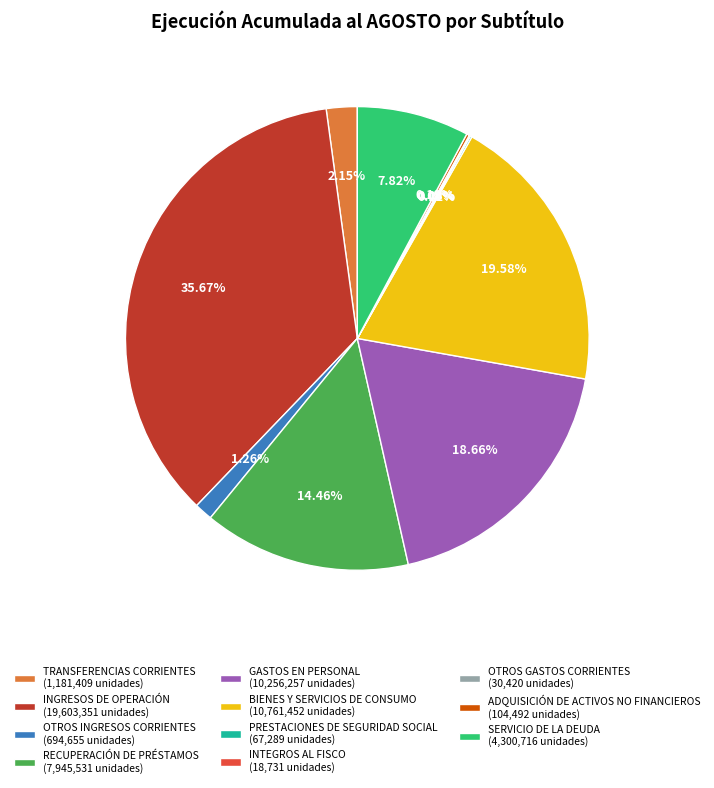

Which category has the biggest portion of the pie?

INGRESOS DE OPERACIÓN